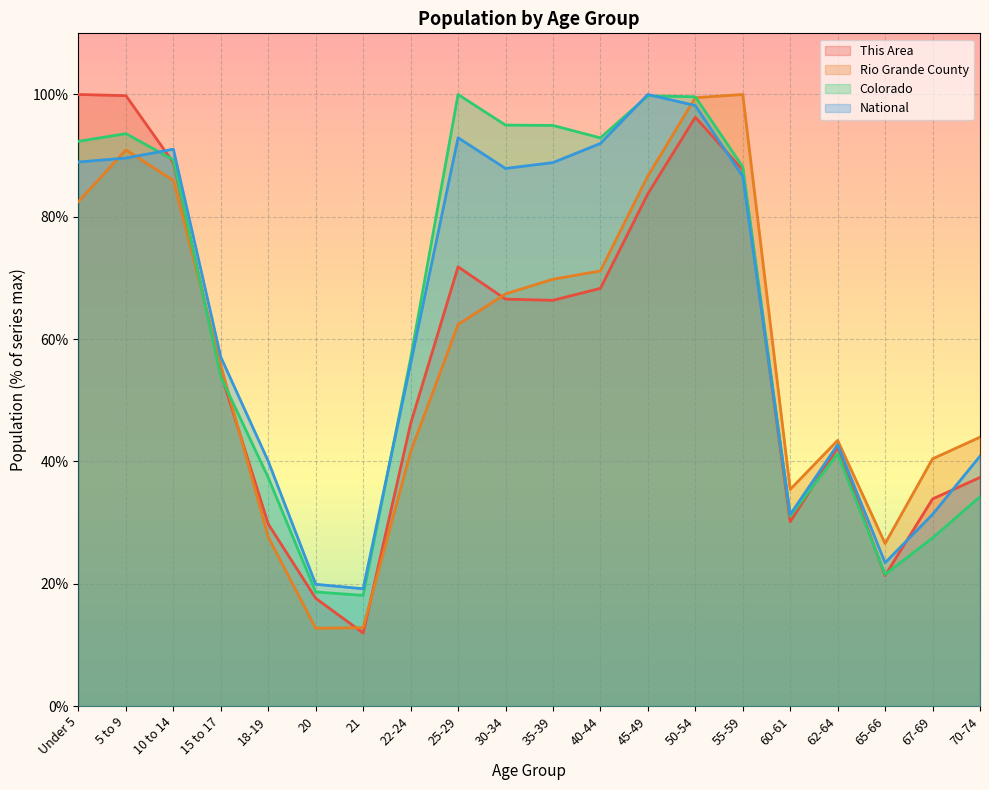

How many times do This Area and Rio Grande County cross each other?

5